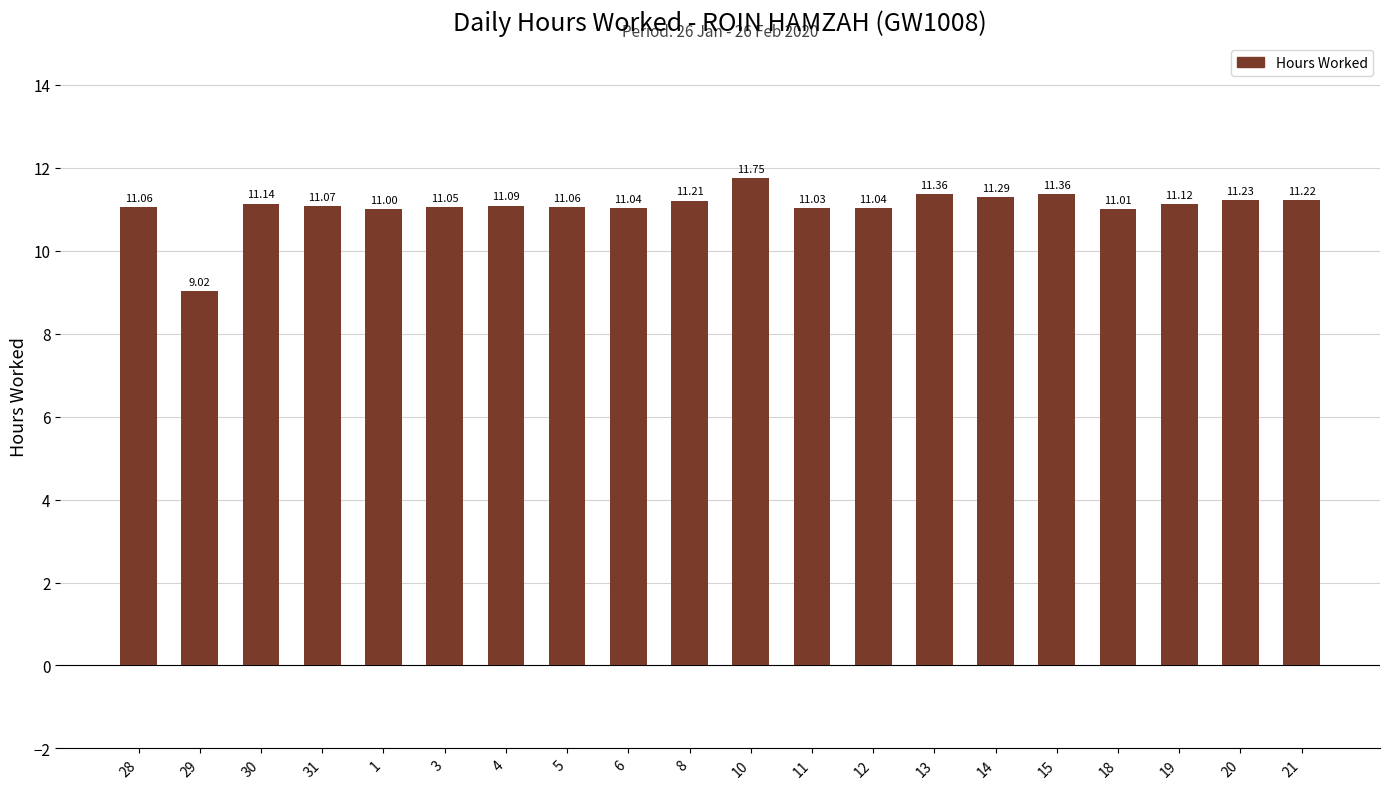

What is the greatest value displayed?

11.8